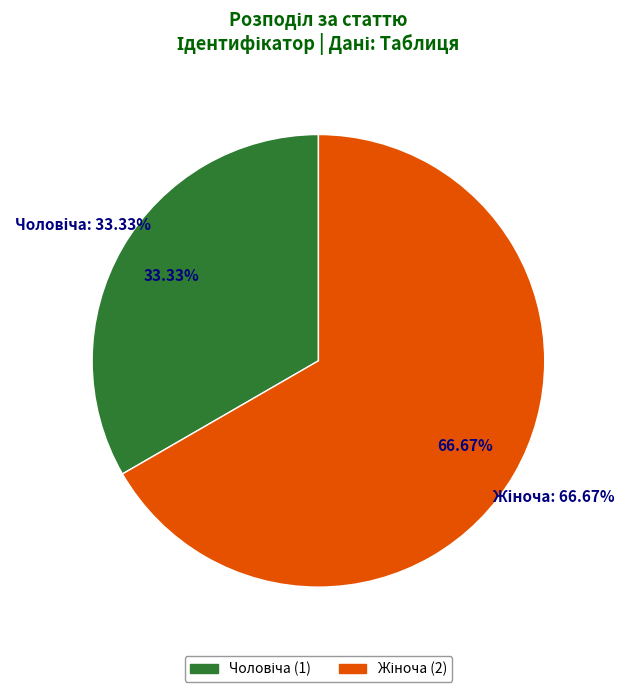

What is the largest slice in the pie chart?

Жіноча